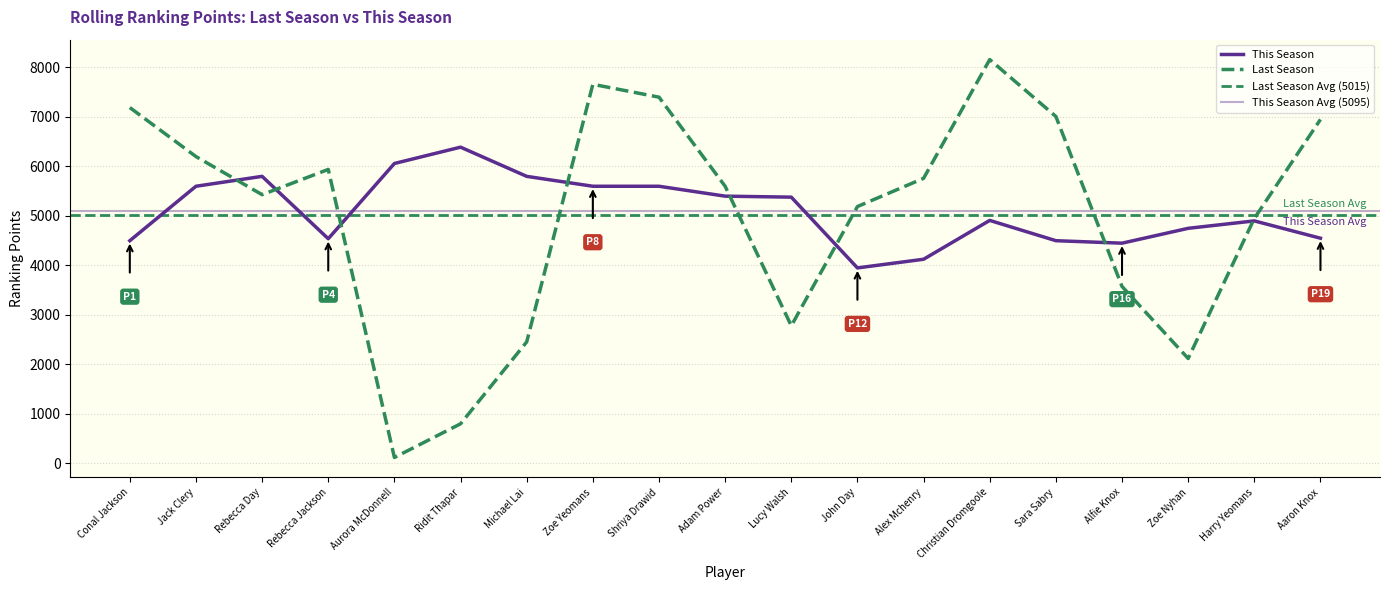

Which has a higher value, Zoe Nyhan or Harry Yeomans?

Harry Yeomans